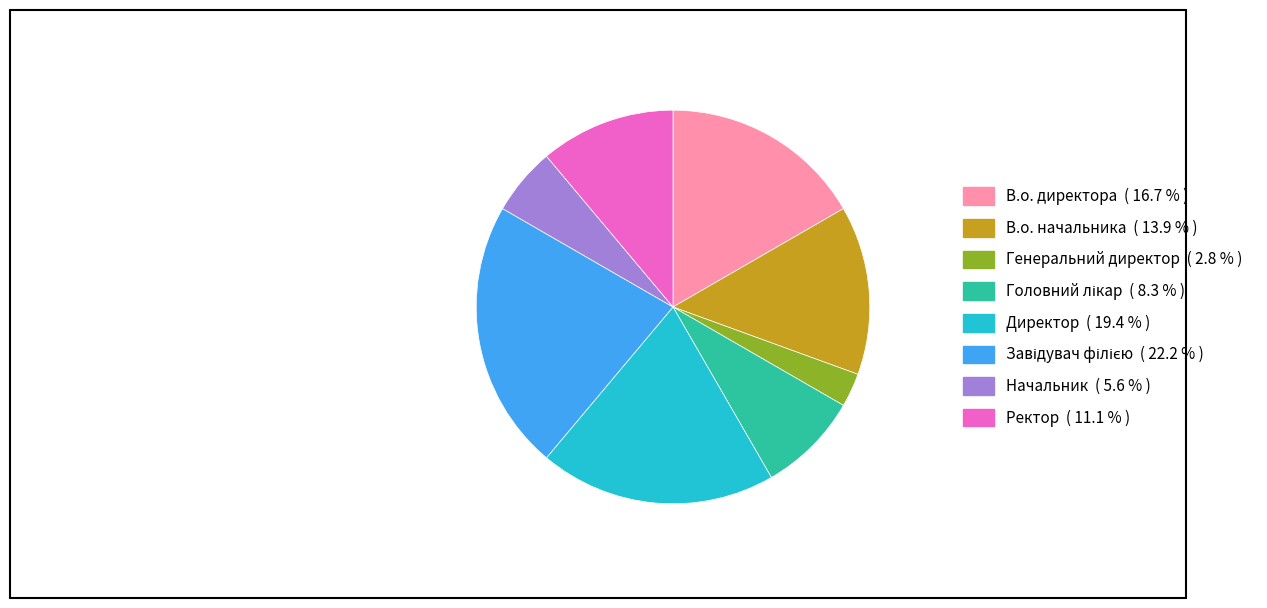

How many segments does this pie chart have?

8